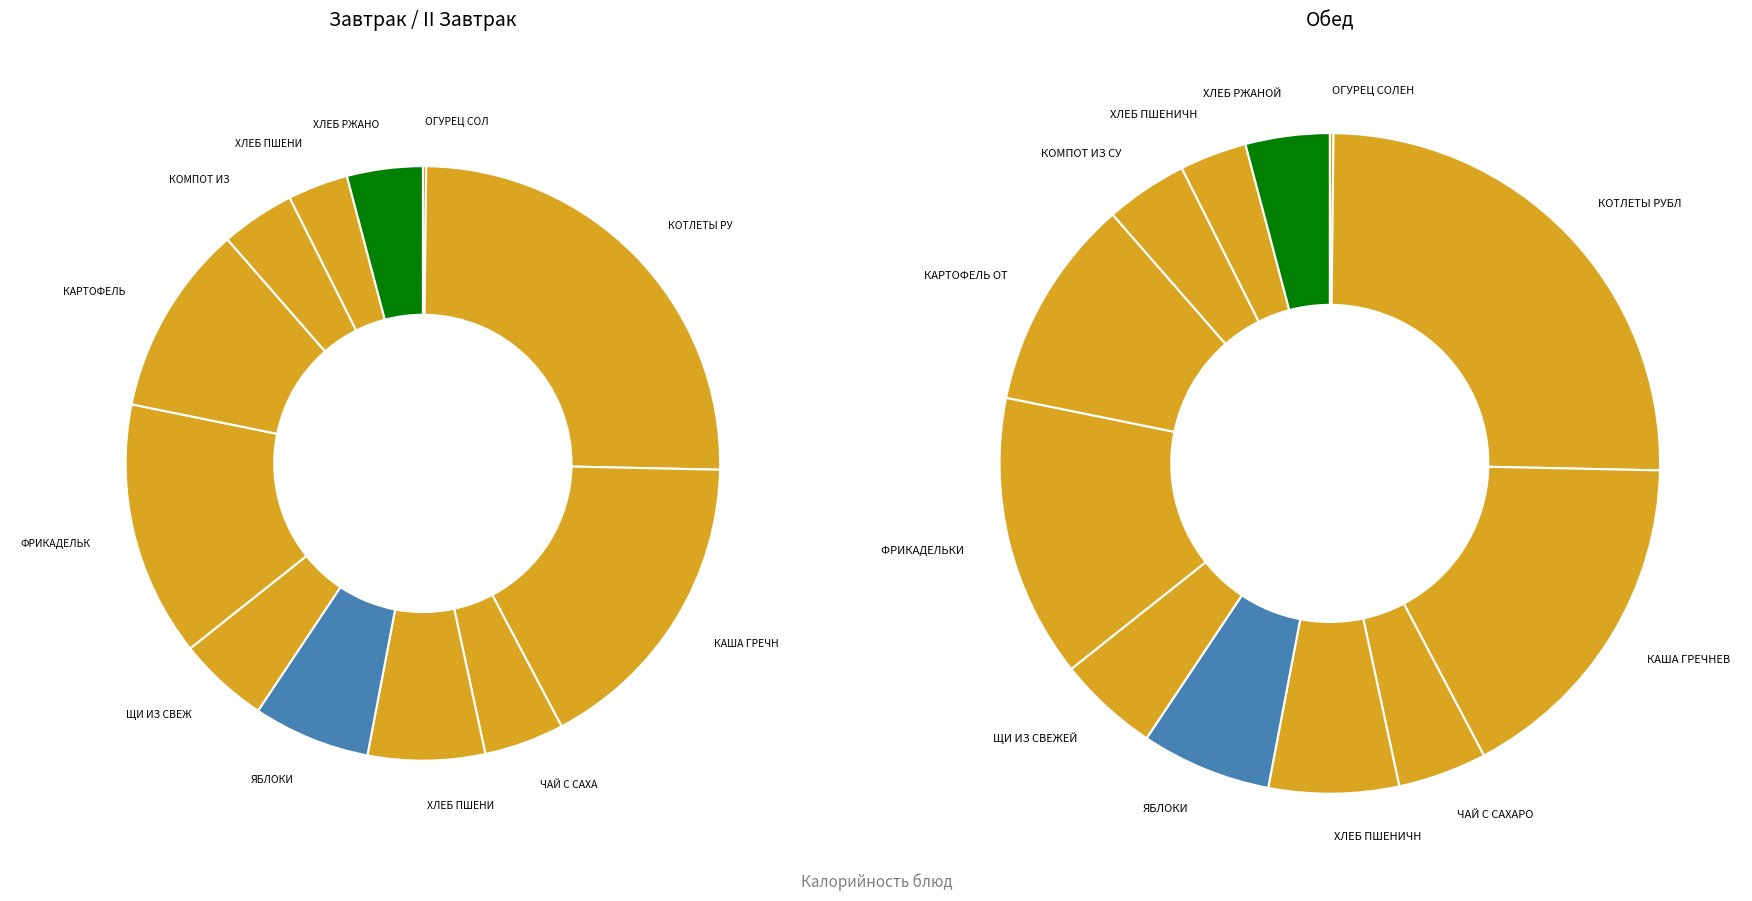

To the nearest percent, what is the average slice percentage?

8%